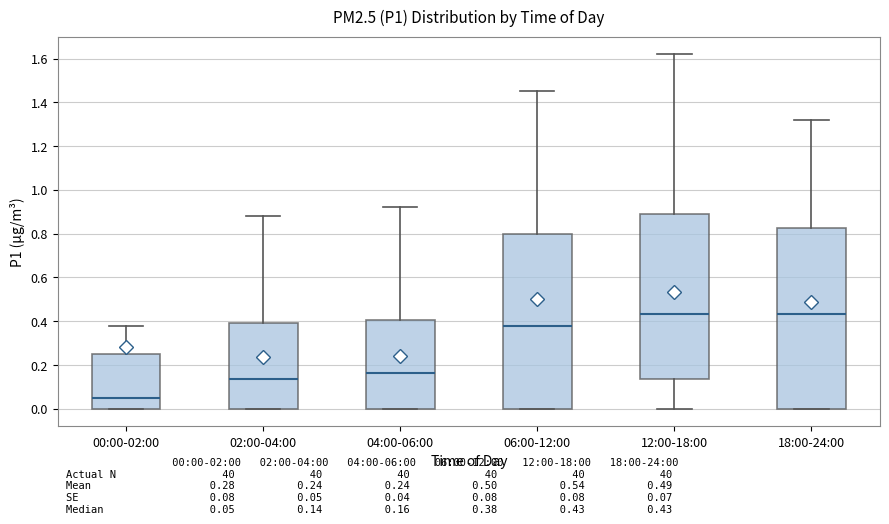

Reading left to right, transcribe this box plot: for each box, give where its median line is, the range the box spans, and where its two whiskers end, as read against the y-axis. The values are not printed on the chart, so give them approximately, as read against the axis.

00:00-02:00: median 0.06, box 0.00 to 0.26, whiskers 0.00 to 0.38
02:00-04:00: median 0.14, box 0.00 to 0.40, whiskers 0.00 to 0.88
04:00-06:00: median 0.16, box 0.00 to 0.40, whiskers 0.00 to 0.92
06:00-12:00: median 0.38, box 0.00 to 0.80, whiskers 0.00 to 1.46
12:00-18:00: median 0.44, box 0.14 to 0.90, whiskers 0.00 to 1.62
18:00-24:00: median 0.44, box 0.00 to 0.82, whiskers 0.00 to 1.32